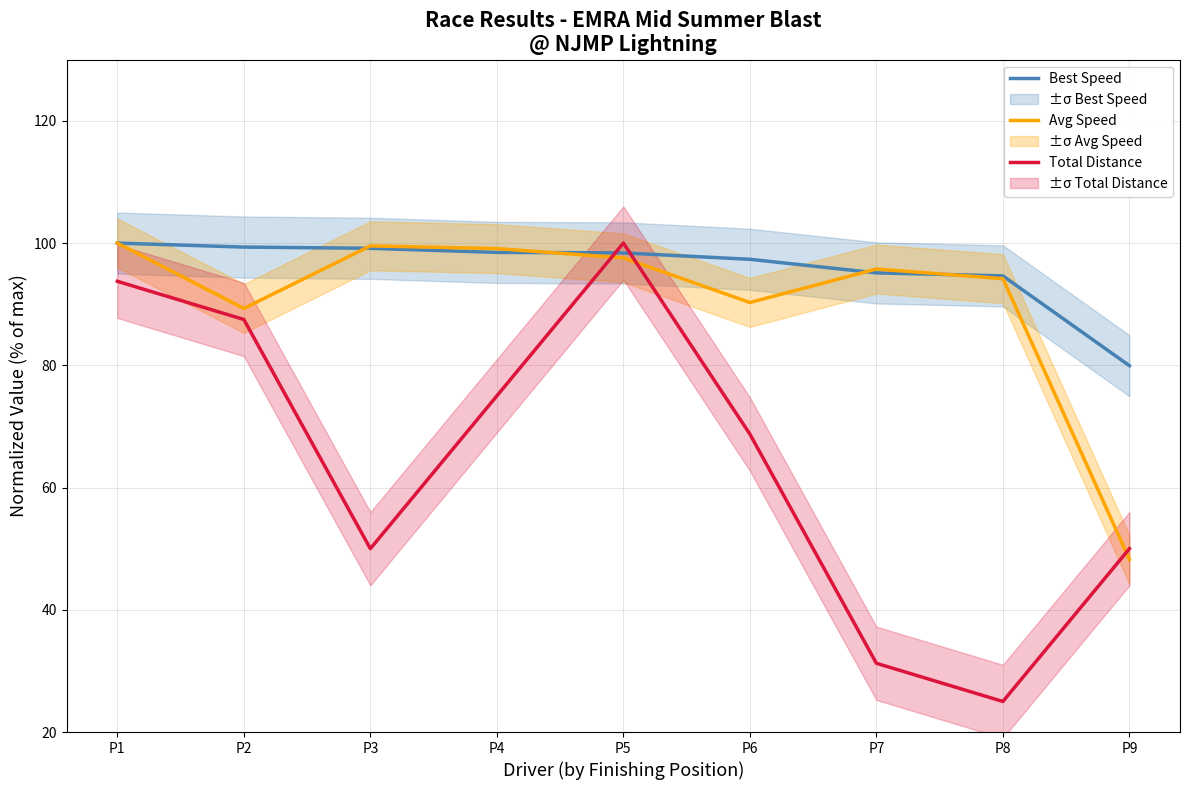

What is the value of the Best Speed point at the 9th from the left?

79.9